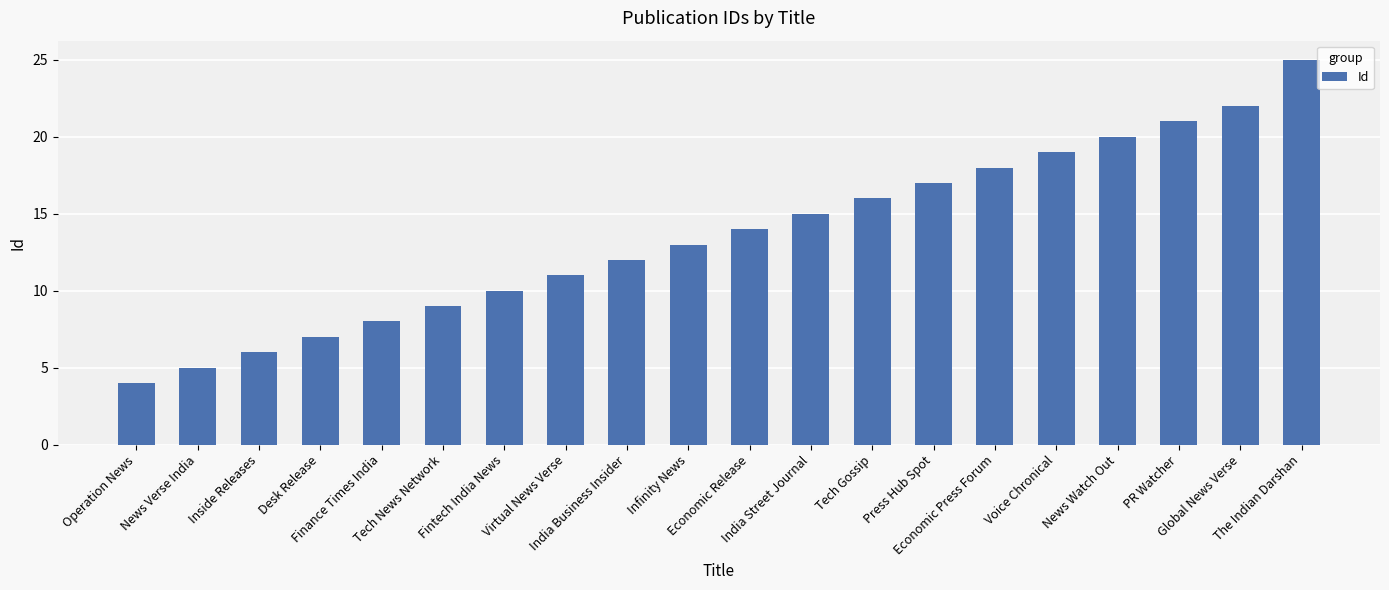

The value at Fintech India News is 17. True or false?

False